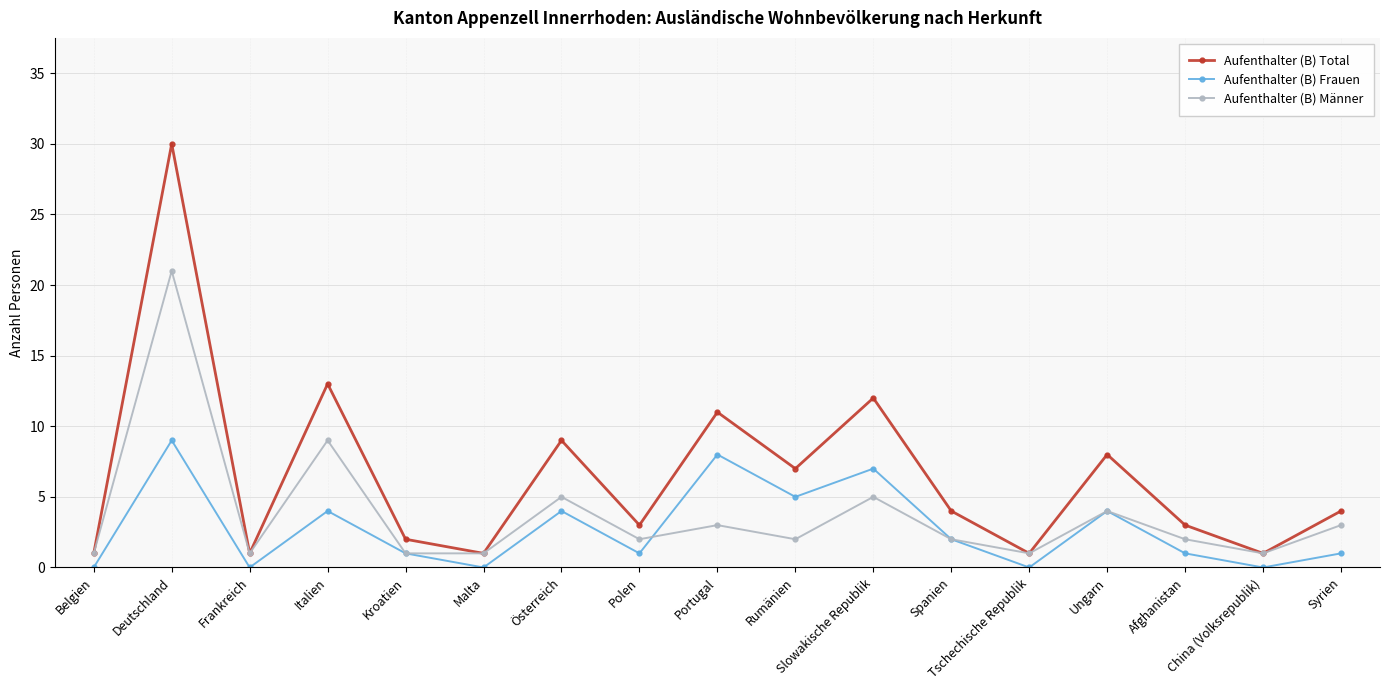

The Aufenthalter (B) Männer series shows 1 at Ungarn. True or false?

False